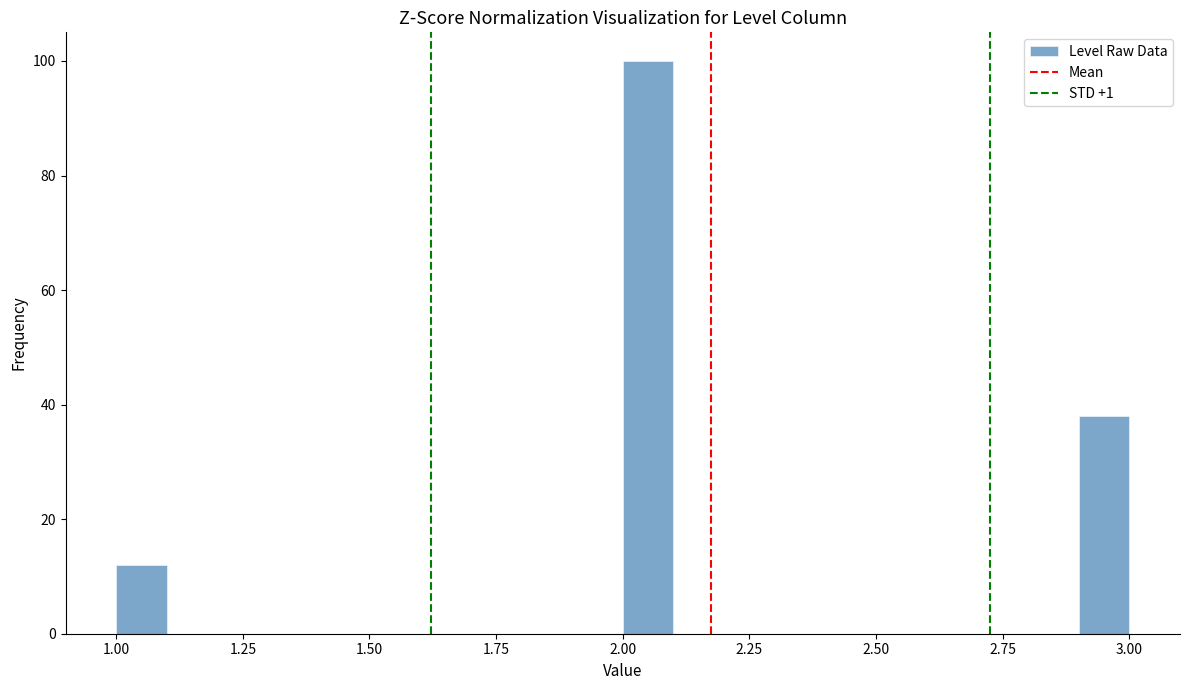

Around what value on the x-axis is the tallest bar? Give the approximate position of its centre, as read against the axis.

2.05